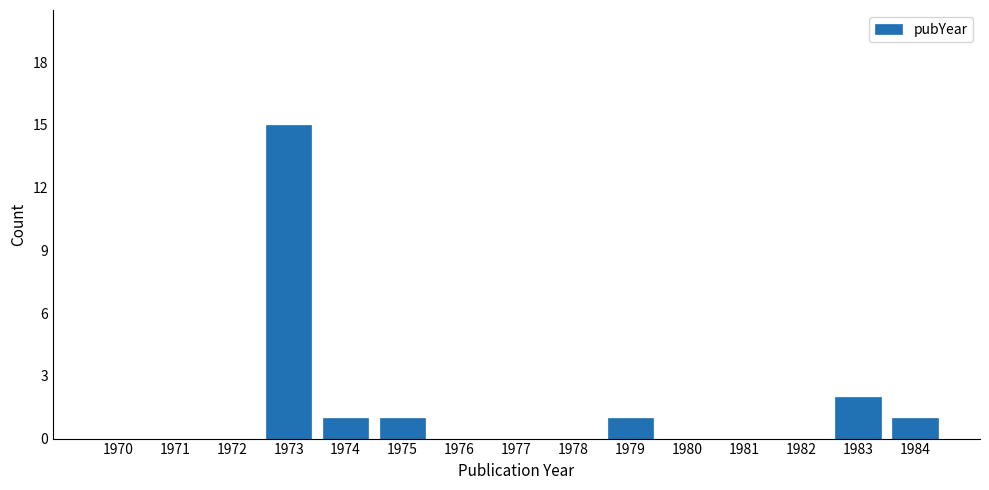

Reading right to left, list all the values displayed in this chart.

1984=1	1983=2	1982=0	1981=0	1980=0	1979=1	1978=0	1977=0	1976=0	1975=1	1974=1	1973=15	1972=0	1971=0	1970=0